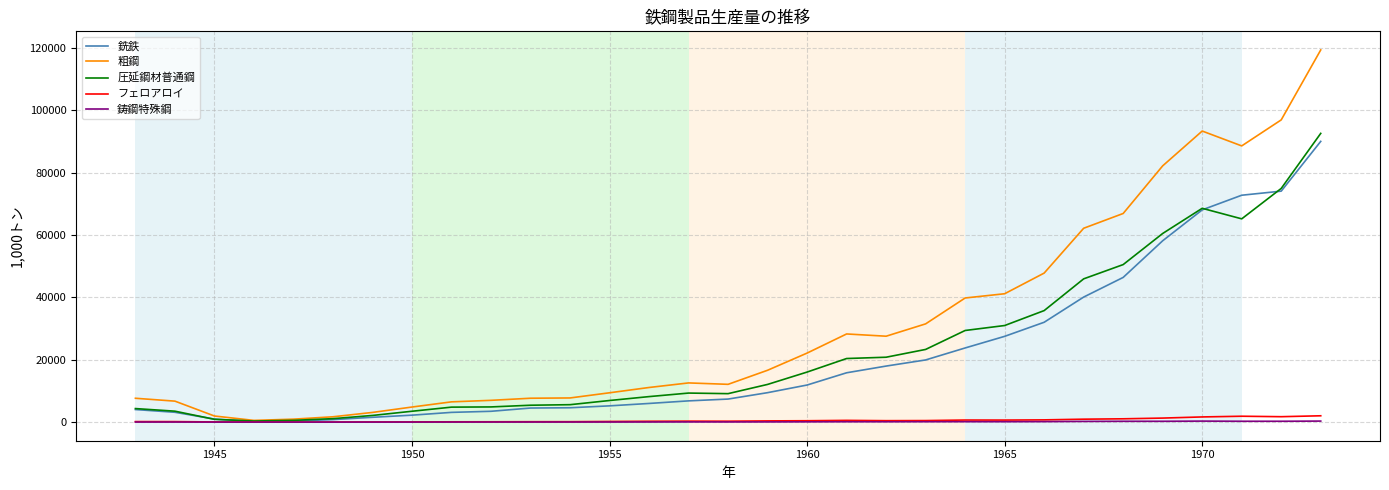

Which series has the largest range (max minus min)?

粗鋼